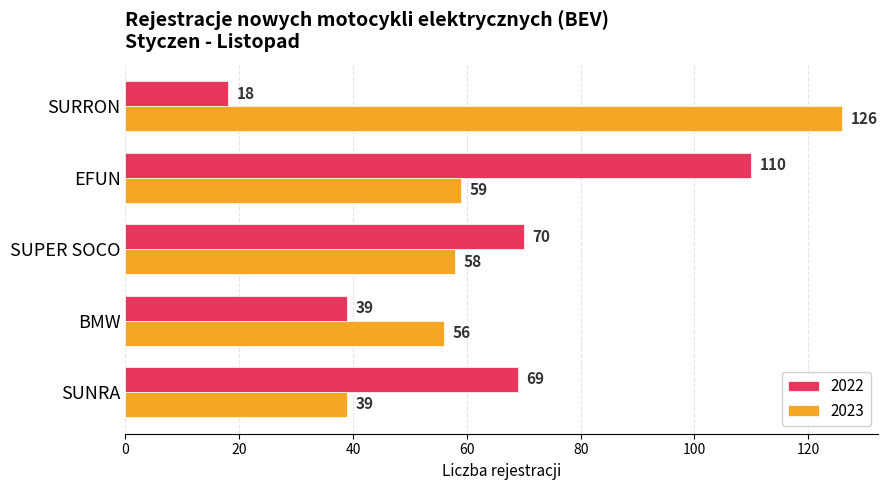

List the series in order of their peak value, highest first.

2023, 2022